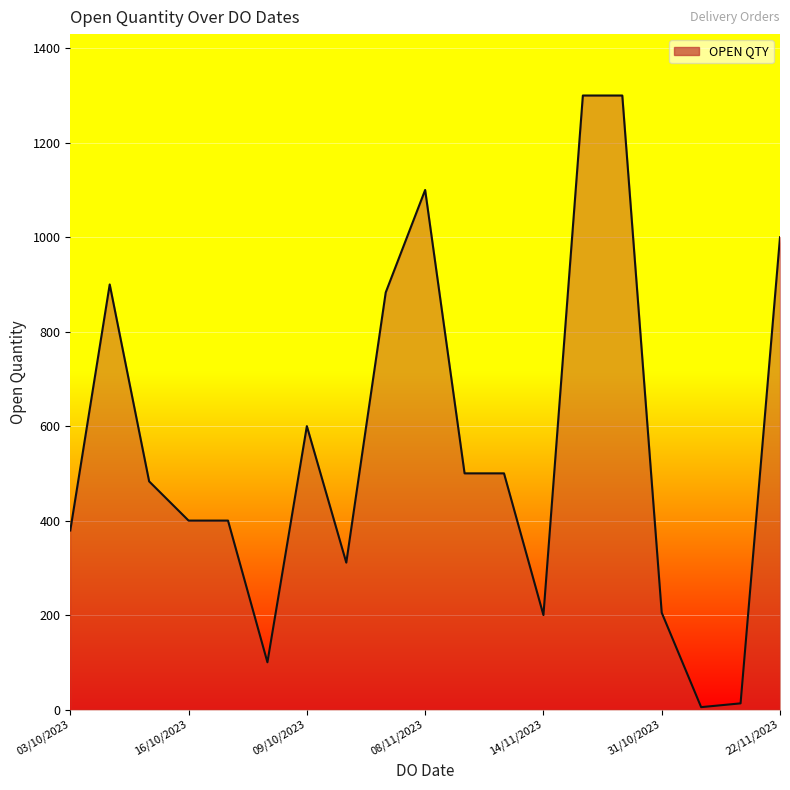

What is the maximum value shown in the chart?

1300